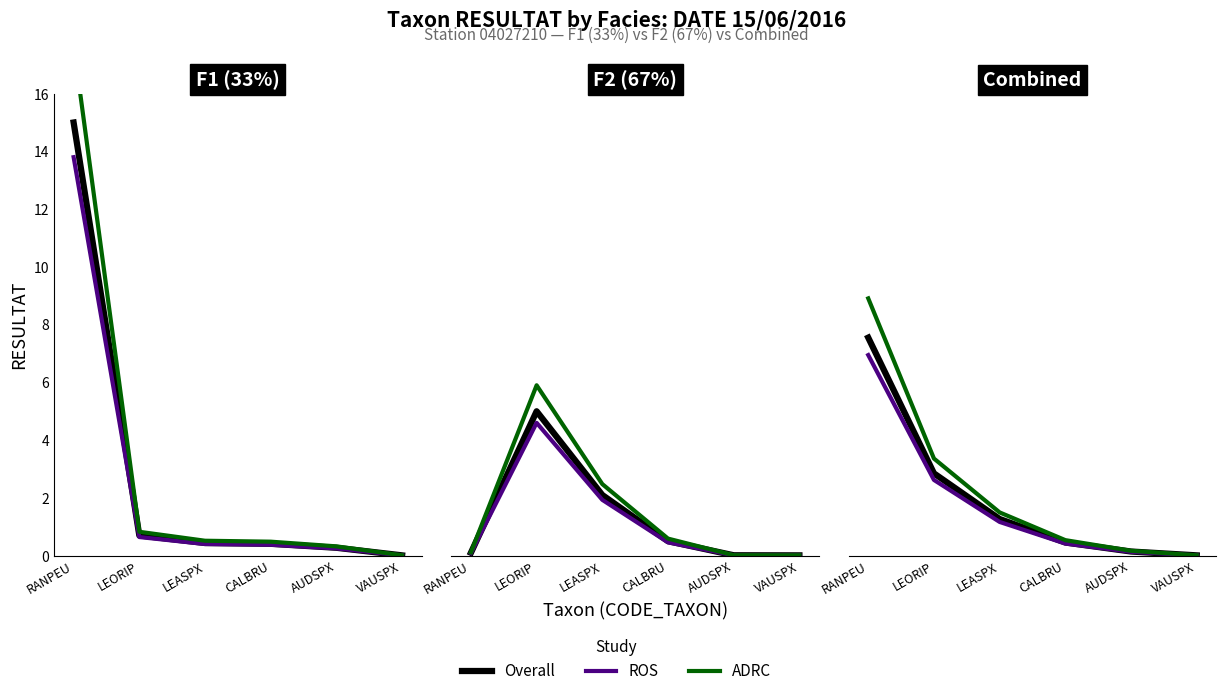

Rank the categories by ADRC value from lowest to highest.

VAUSPX, AUDSPX, CALBRU, LEASPX, LEORIP, RANPEU